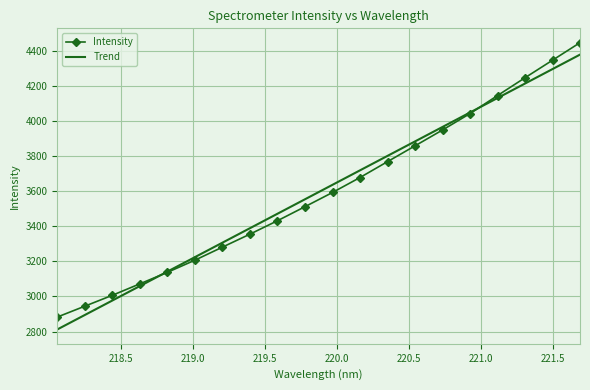

What is the difference between the maximum and minimum values in the Trend series?

1568.1